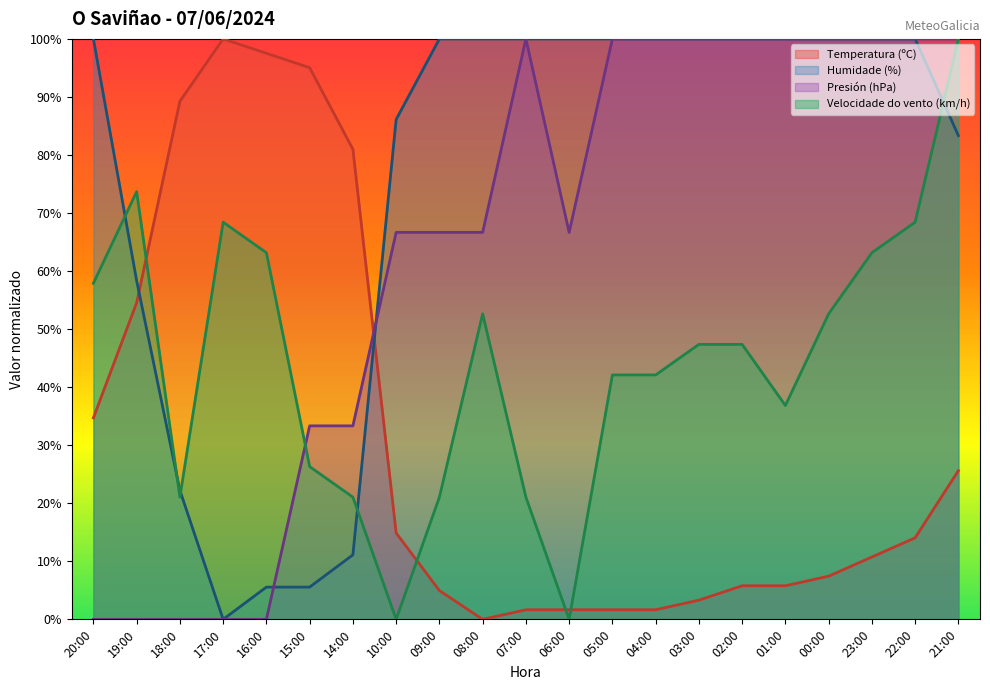

What are all the series names shown in the legend?

Temperatura (ºC), Humidade (%), Presión (hPa), Velocidade do vento (km/h)